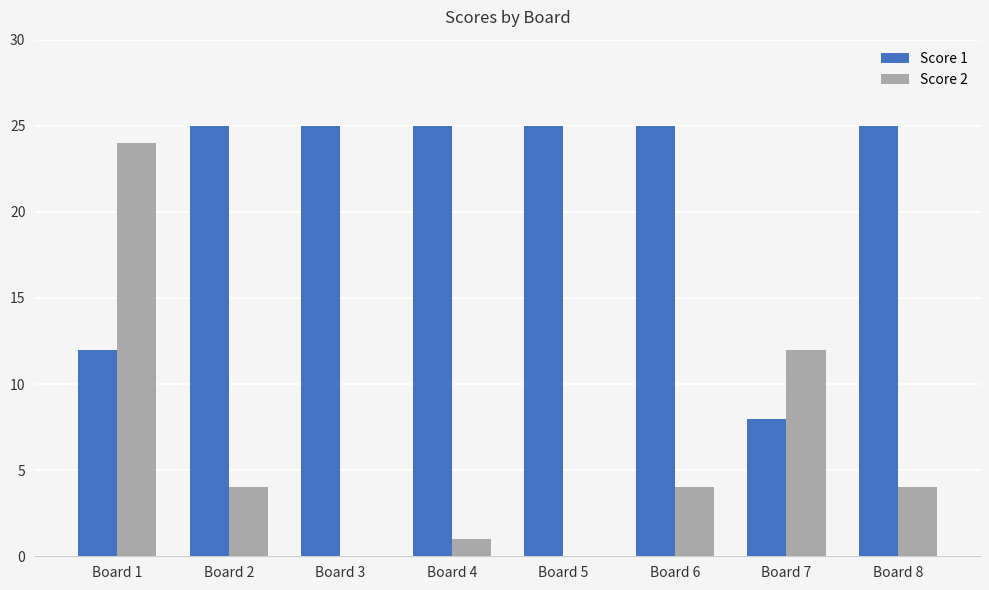

Between Board 4 and Board 6, which series saw the biggest shift?

Score 2